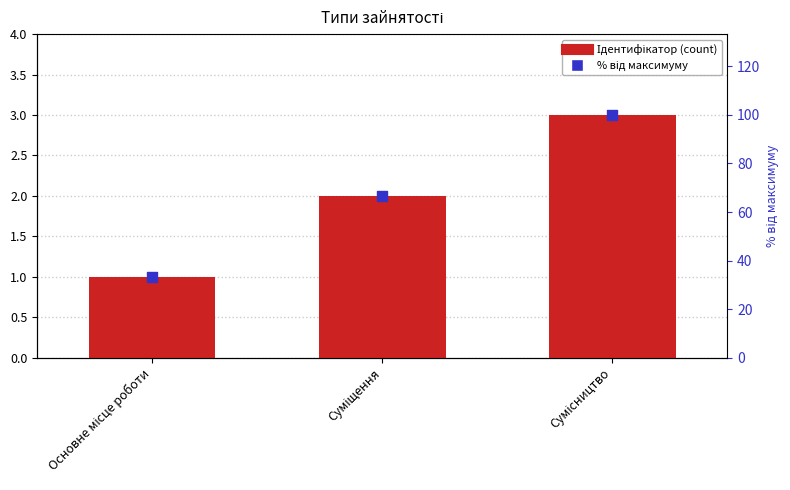

Which series has the largest total across all categories?

% від максимуму